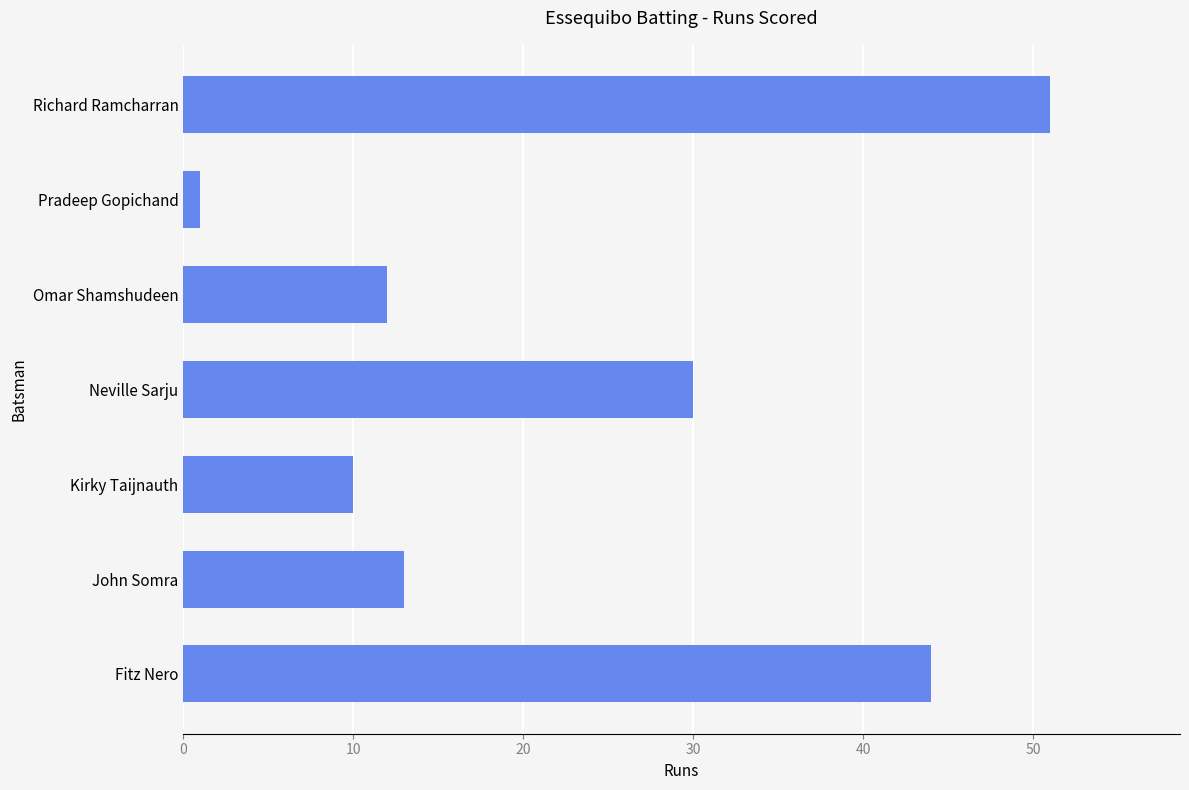

What is the average value?

23